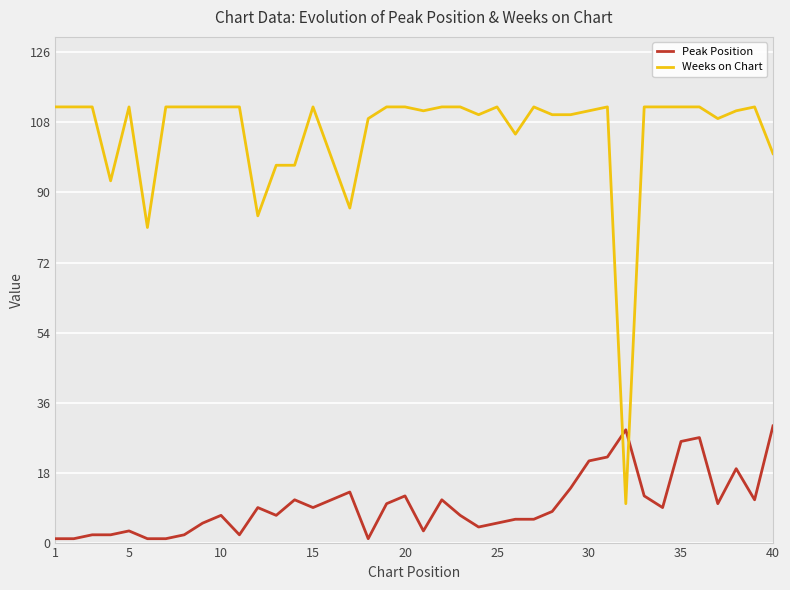

What is the difference between the maximum and minimum values in the Peak Position series?

29